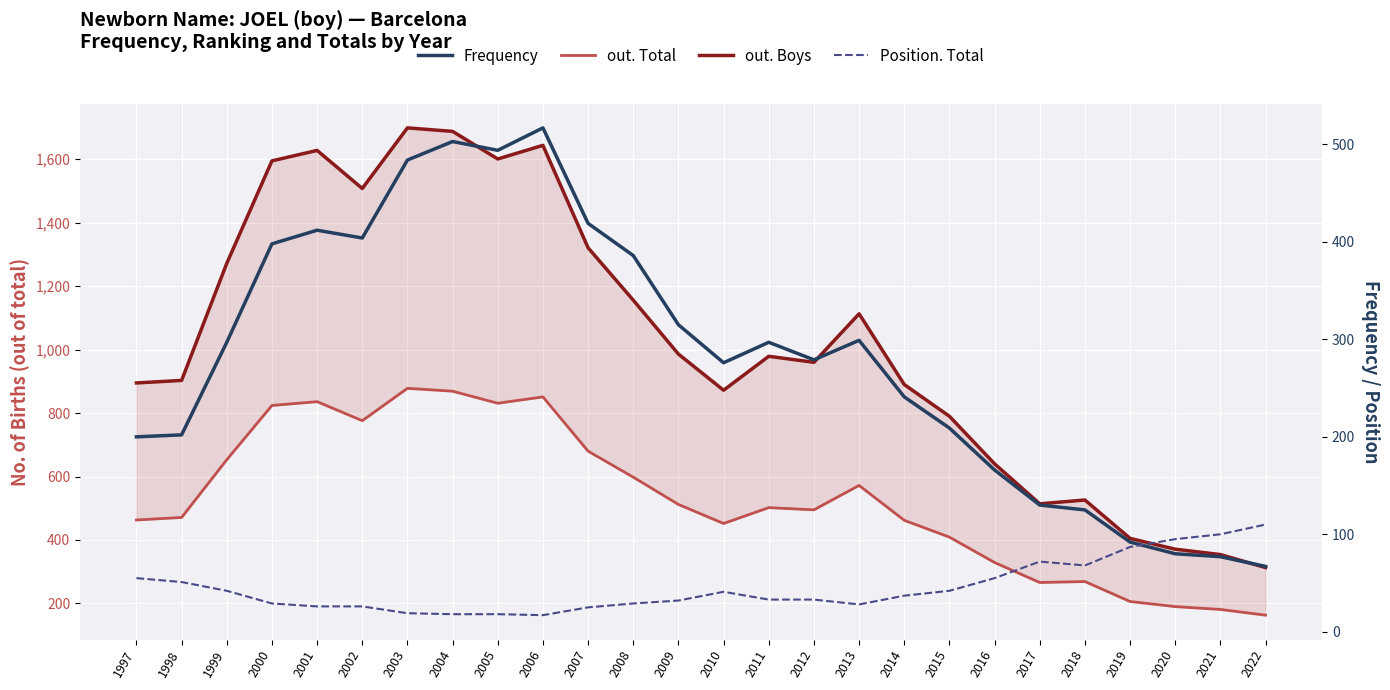

Reading left to right, list all the values displayed in this chart.

out. Boys: 1997=895	1998=903	1999=1272	2000=1595	2001=1628	2002=1508	2003=1699	2004=1688	2005=1601	2006=1644	2007=1321	2008=1156	2009=986	2010=872	2011=979	2012=960	2013=1113	2014=890	2015=790	2016=640	2017=514	2018=526	2019=405	2020=371	2021=354	2022=313
out. Total: 1997=463	1998=471	1999=653	2000=824	2001=836	2002=776	2003=878	2004=869	2005=831	2006=851	2007=680	2008=598	2009=512	2010=452	2011=502	2012=495	2013=572	2014=462	2015=409	2016=329	2017=266	2018=269	2019=206	2020=190	2021=181	2022=163
Frequency: 1997=200	1998=202	1999=297	2000=398	2001=412	2002=404	2003=484	2004=503	2005=494	2006=517	2007=419	2008=386	2009=315	2010=276	2011=297	2012=279	2013=299	2014=241	2015=209	2016=166	2017=130	2018=125	2019=92	2020=80	2021=77	2022=67
Position. Total: 1997=55	1998=51	1999=42	2000=29	2001=26	2002=26	2003=19	2004=18	2005=18	2006=17	2007=25	2008=29	2009=32	2010=41	2011=33	2012=33	2013=28	2014=37	2015=42	2016=55	2017=72	2018=68	2019=87	2020=95	2021=100	2022=110